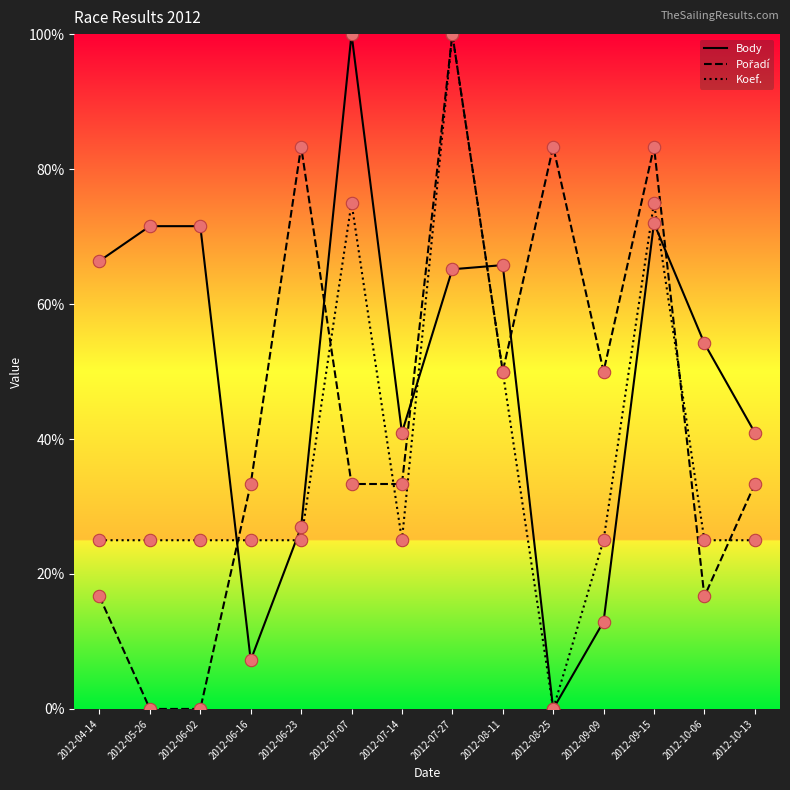

Is the value of Koef. at 2012-08-11 greater than the value of Body at 2012-07-14?

Yes